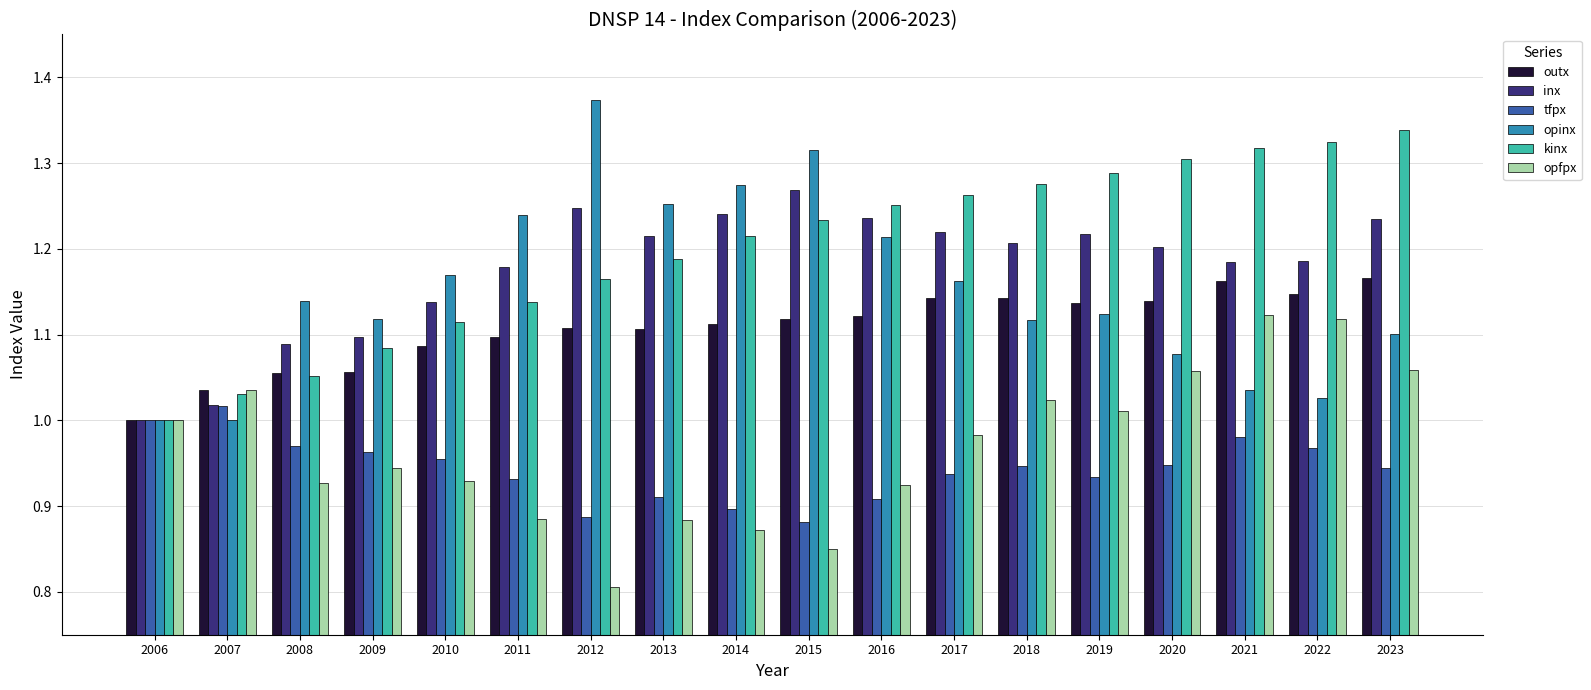

At which category does the chart reach its peak across all series?

2012